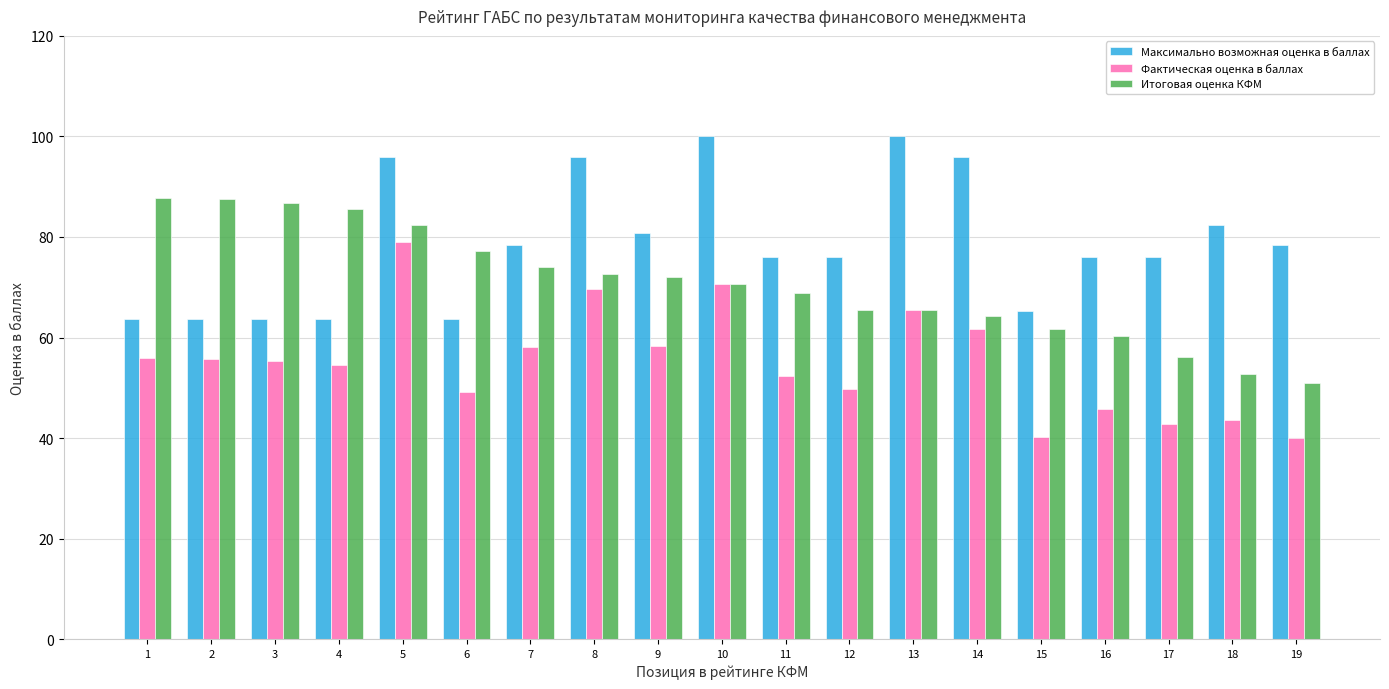

Which series has the largest range (max minus min)?

Фактическая оценка в баллах